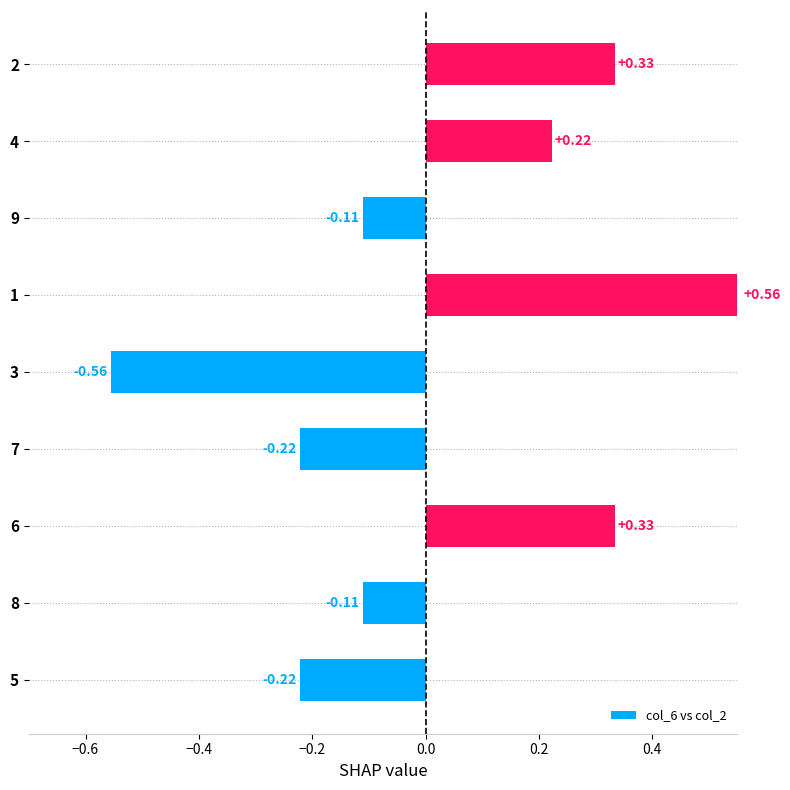

Does the chart contain stacked bars?

No